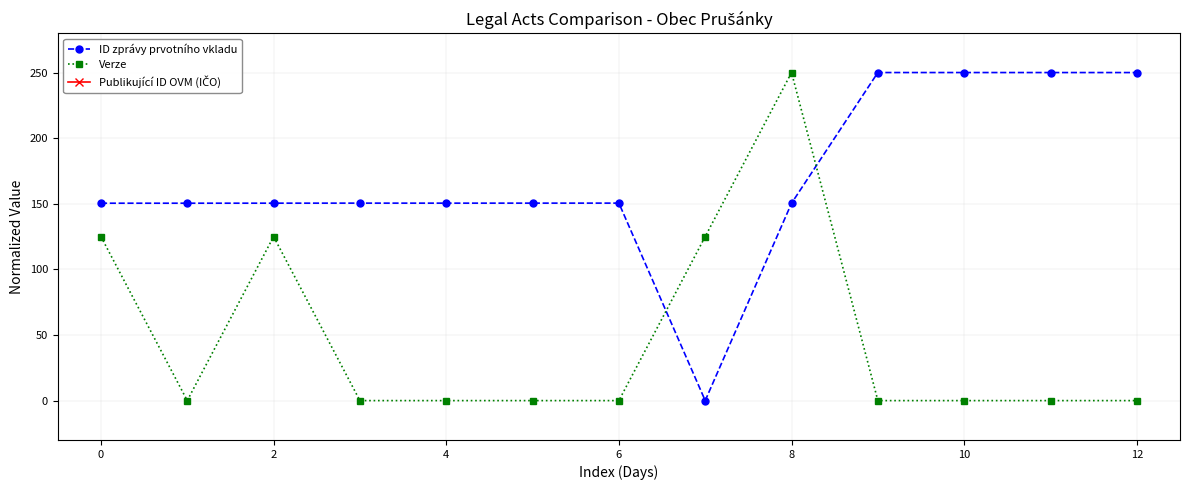

True or false: Verze has more than 2 interior local peaks.

False